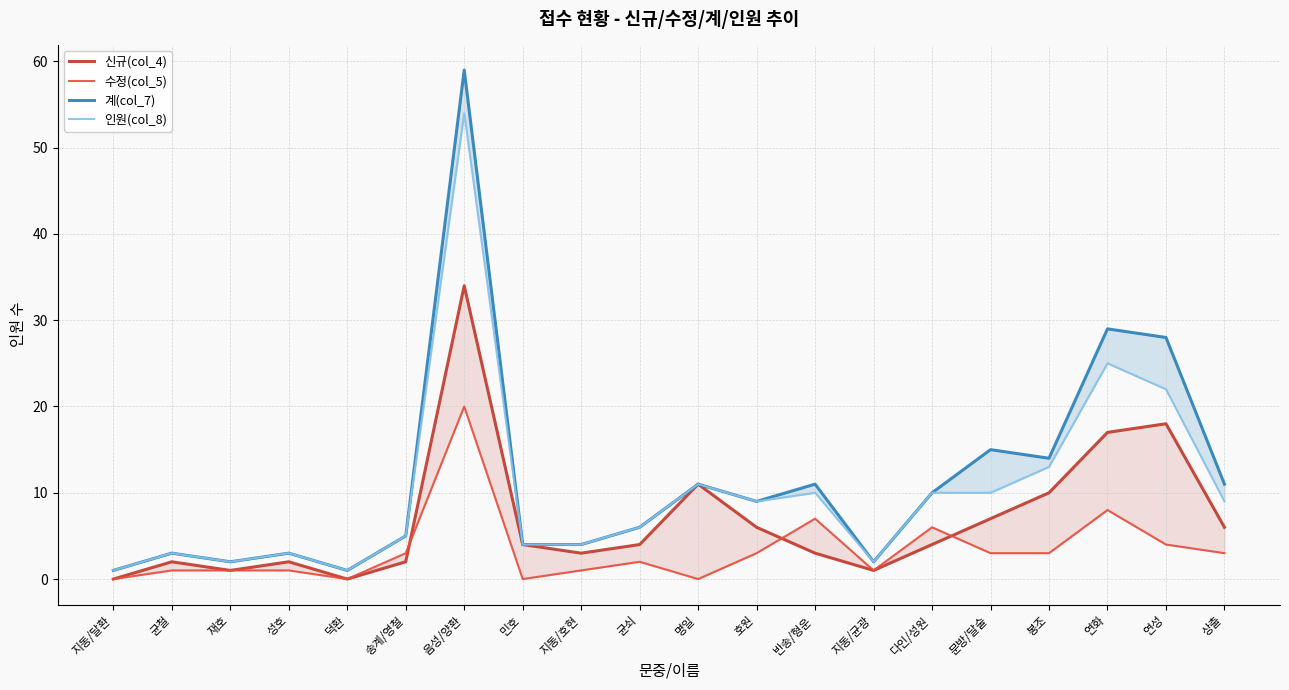

True or false: 신규(col_4) and 인원(col_8) cross at least once.

False